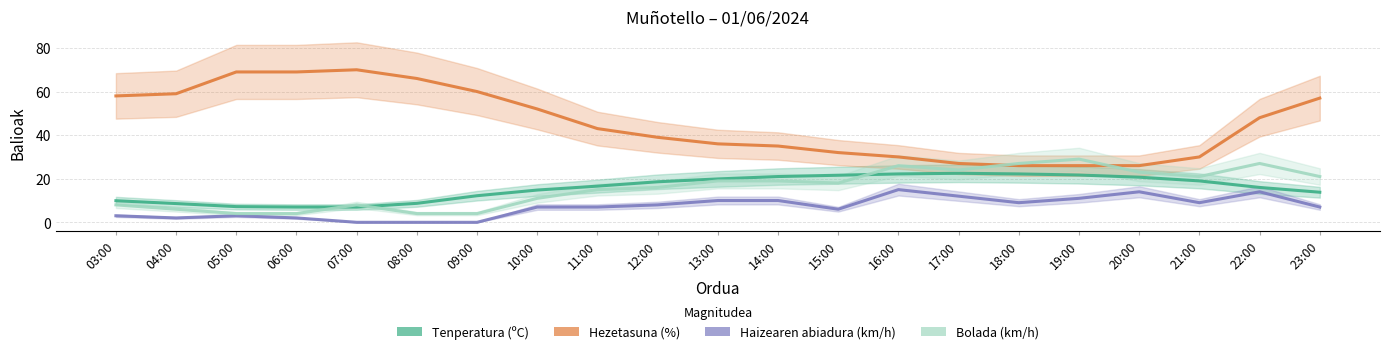

Rank the series at 10:00 from highest to lowest value.

Hezetasuna (%), Tenperatura (ºC), Bolada (km/h), Haizearen abiadura (km/h)